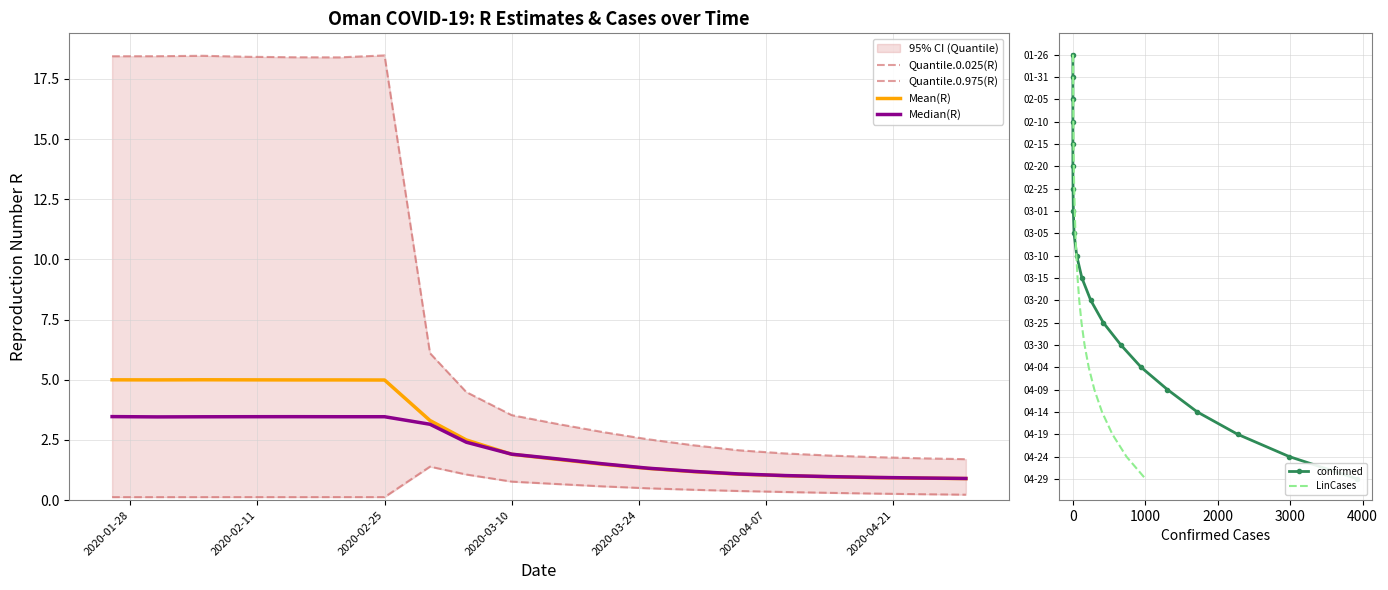

Is this an area chart (filled region under the line)?

No